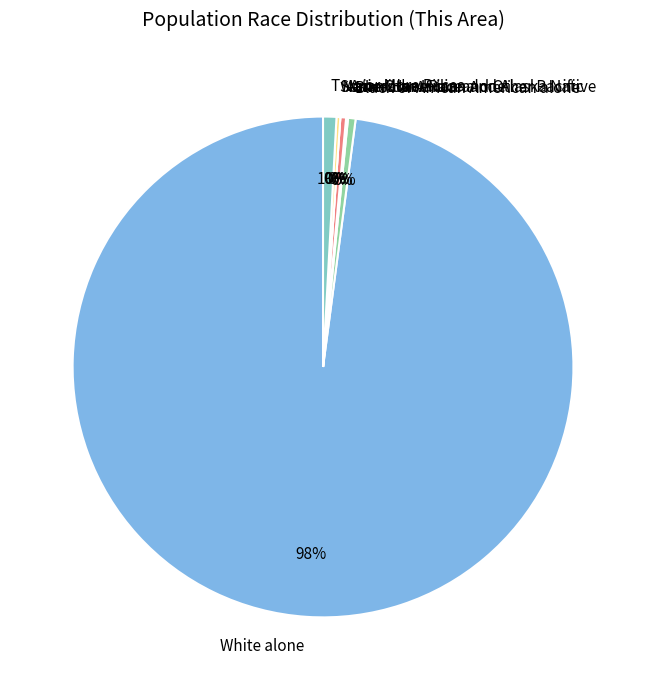

Which slice is the largest?

White alone